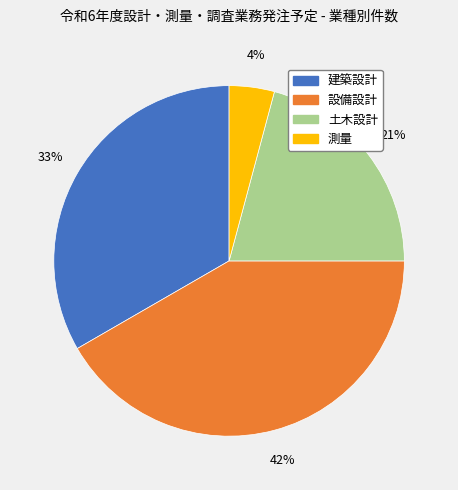

Count the number of slices in the pie.

4